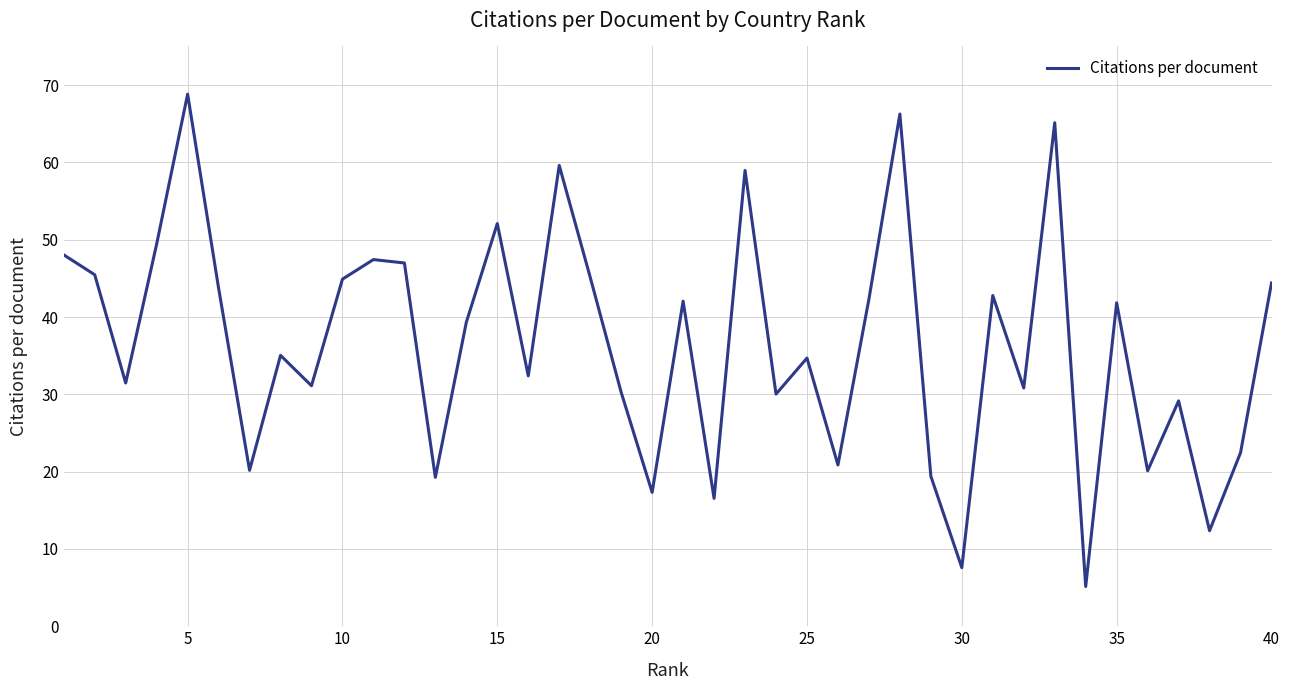

What is the difference between the maximum and minimum values?

63.7